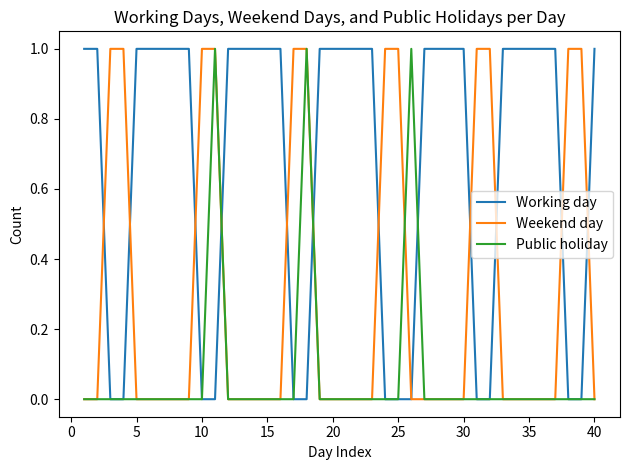

Count the number of data series in this chart.

3